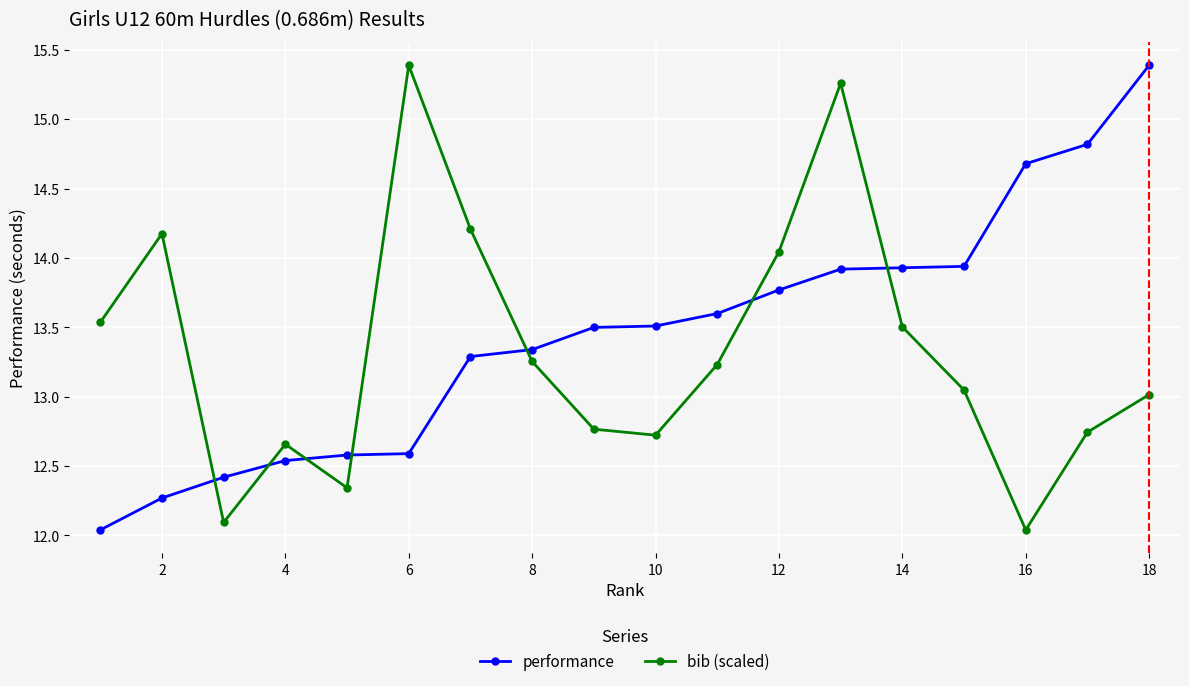

What is the value of the bib (scaled) point at the 14th from the left?

13.5